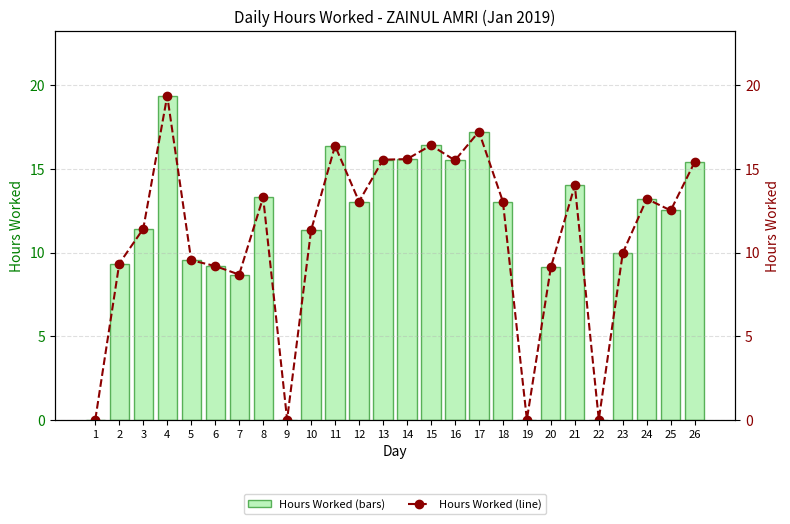

Which series has the largest range (max minus min)?

Hours Worked